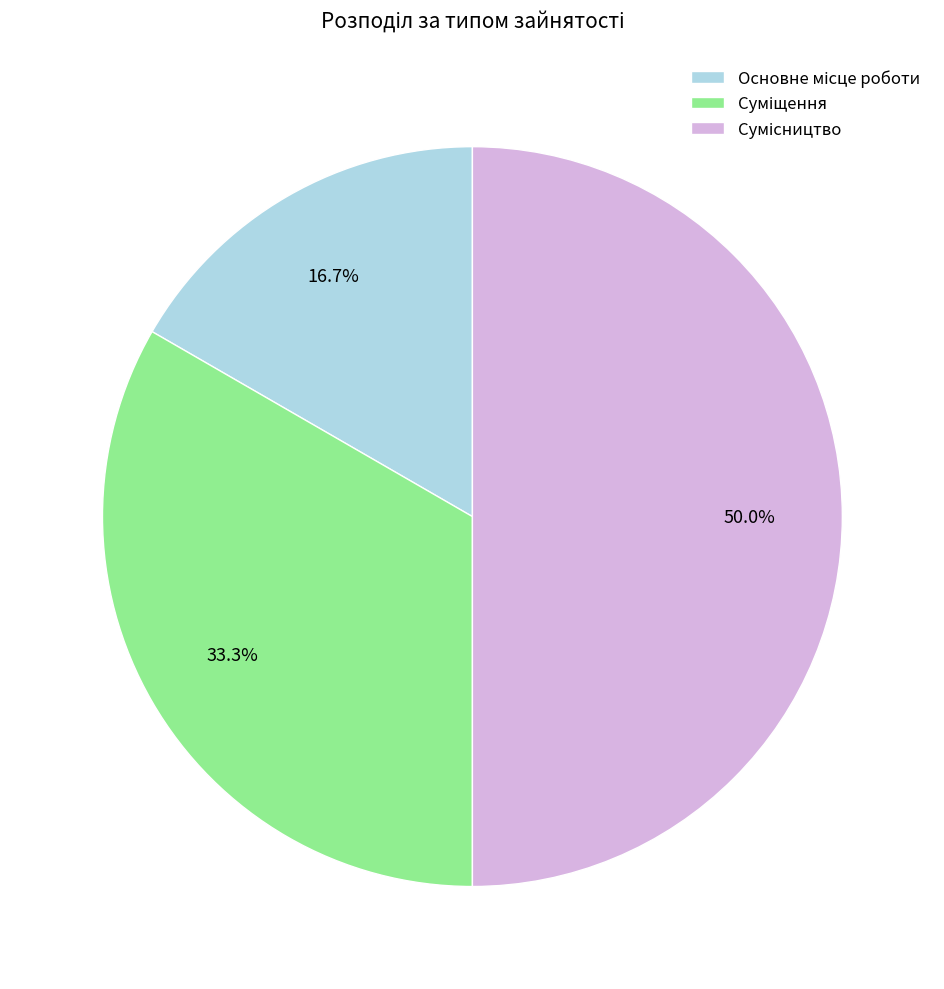

How many segments does this pie chart have?

3